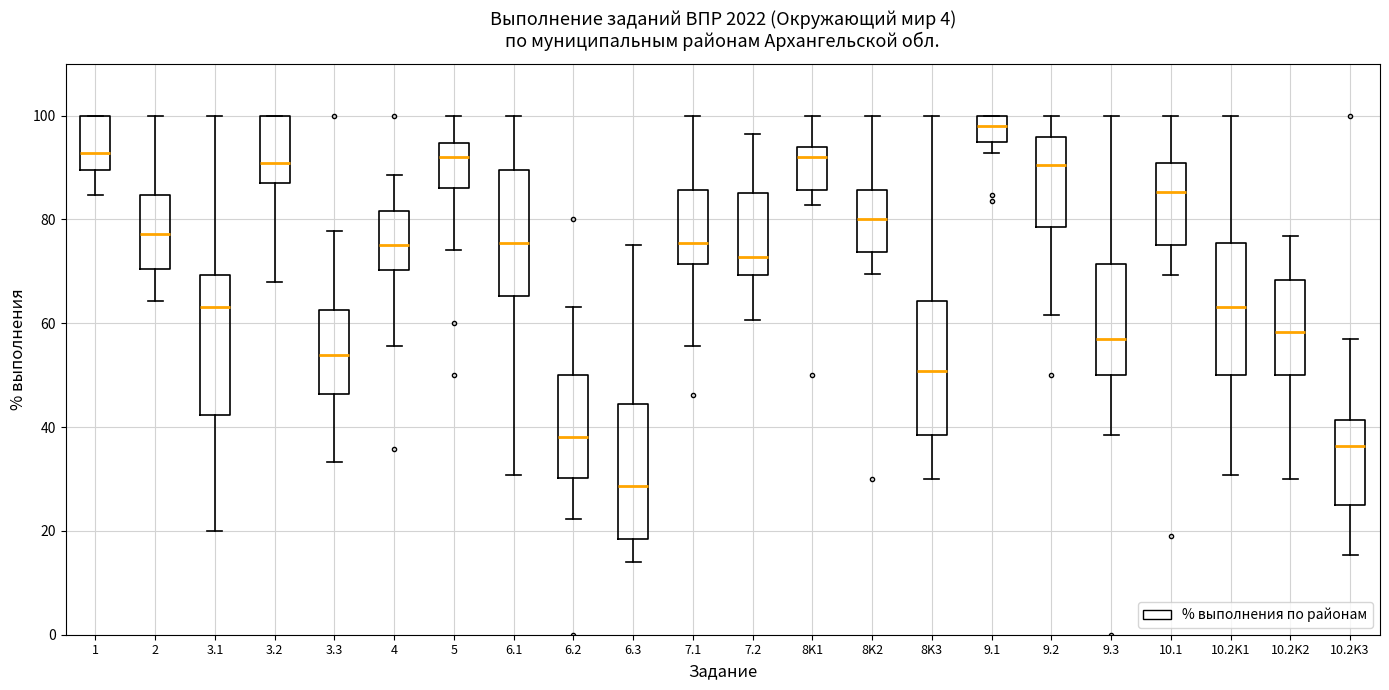

Which box's median line is the lowest?

6.3